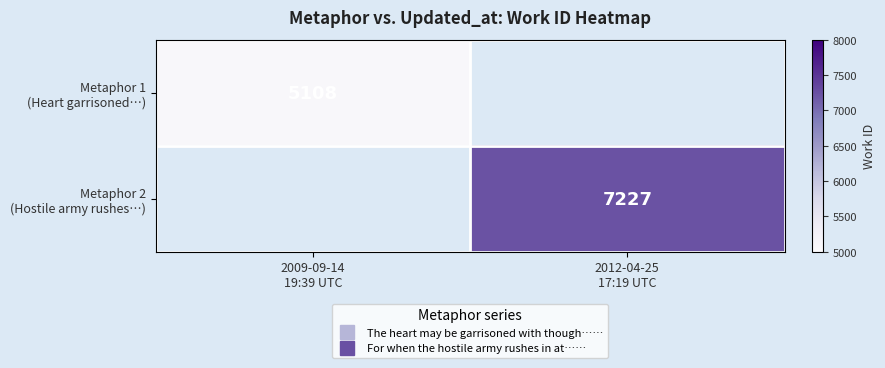

At which label does Metaphor 1 (Heart garrisoned…) reach its peak?

2009-09-14 19:39 UTC